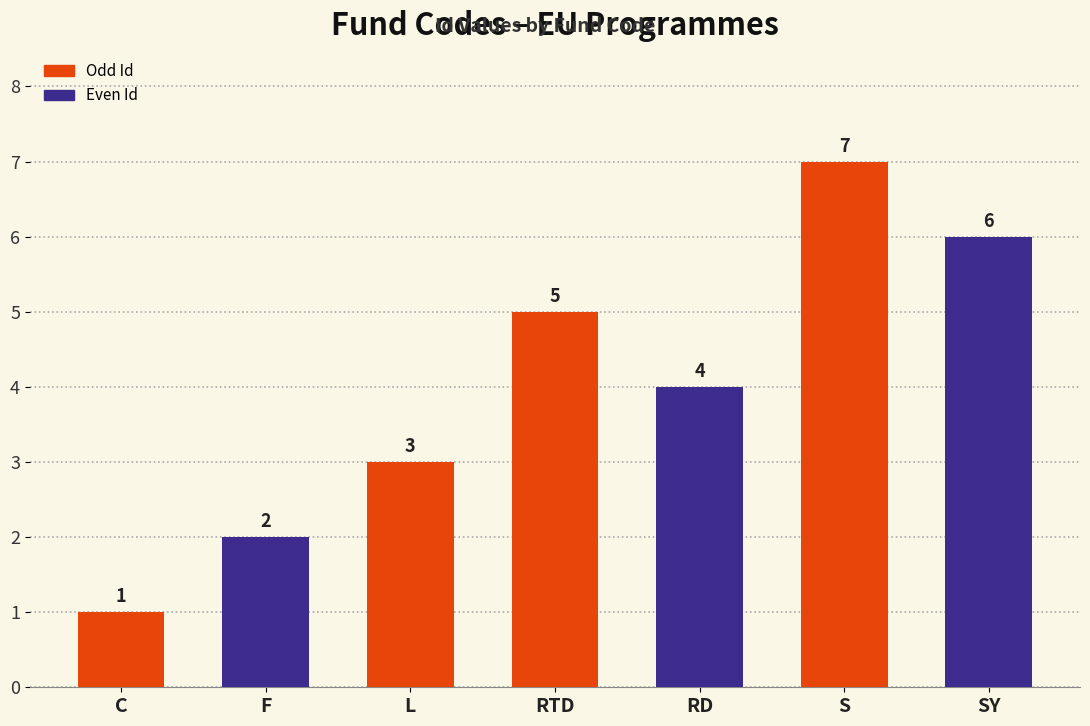

How many data points are less than 4?

3